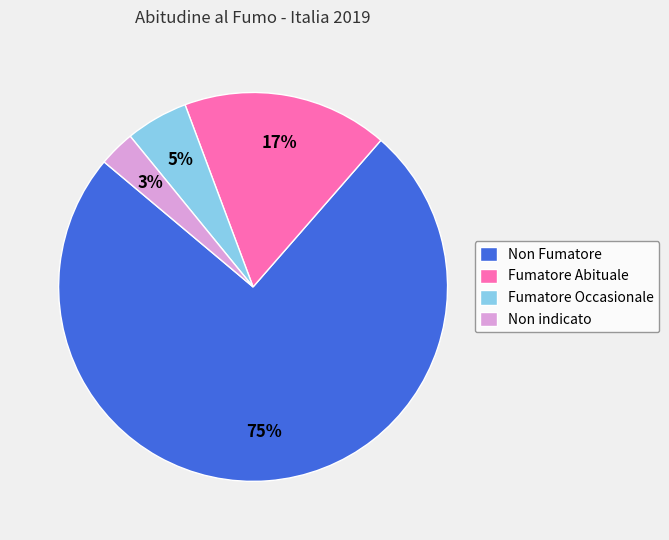

Which category accounts for the majority?

Non Fumatore